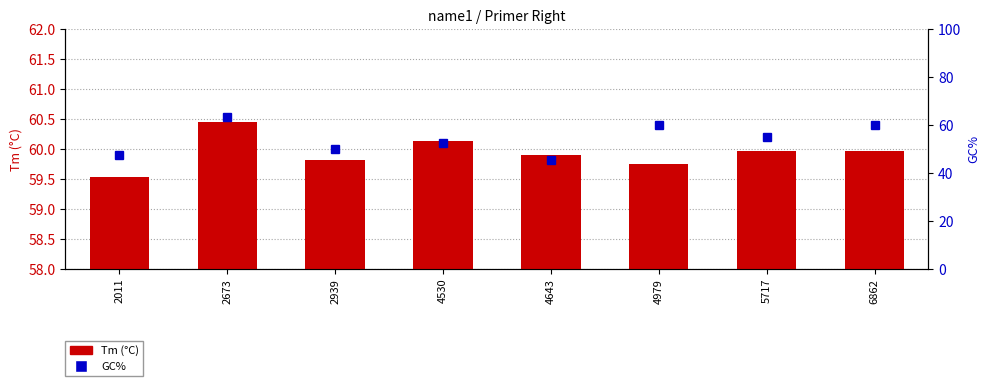

What is the maximum value for GC%?

63.2